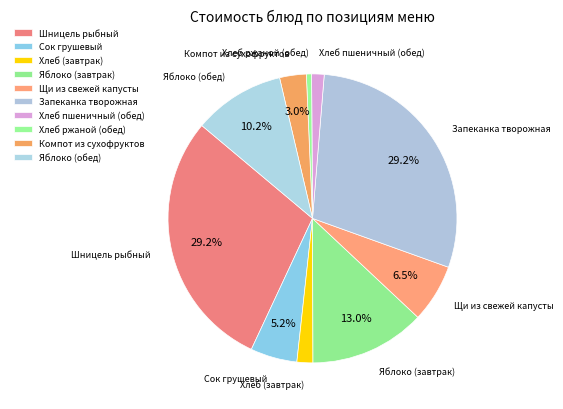

To the nearest percent, what is the difference between the largest and smallest slice percentages?

29%